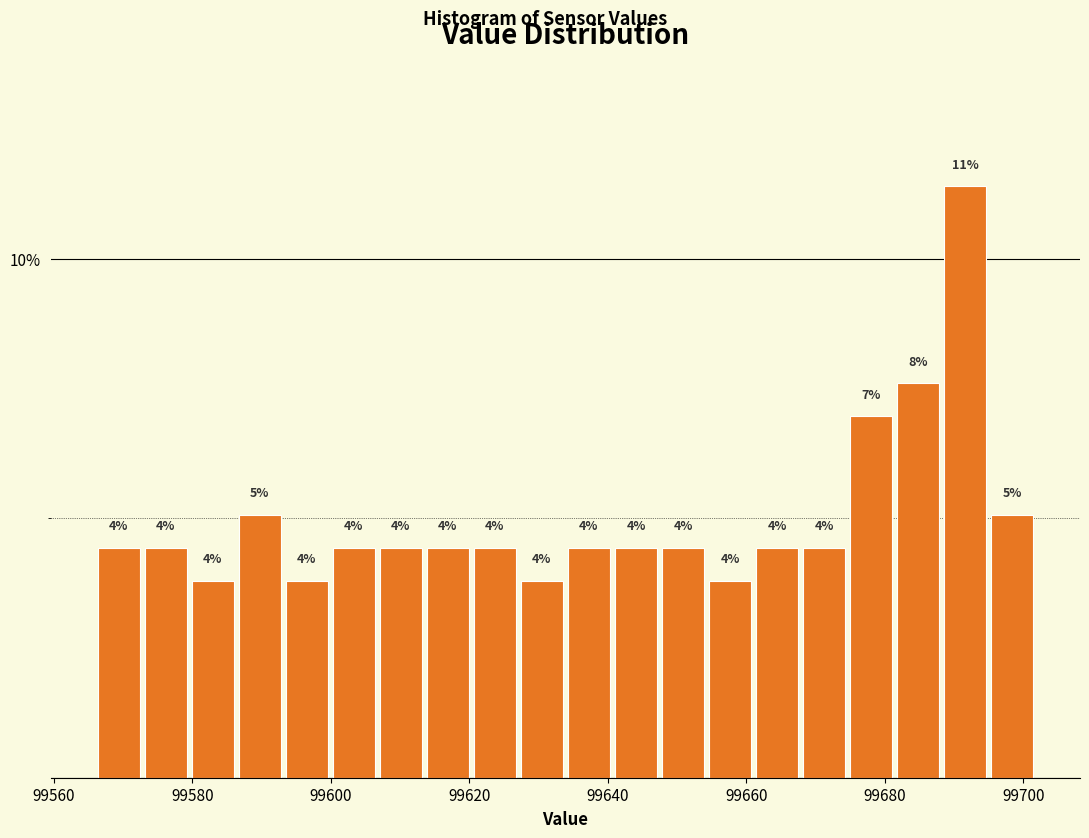

Read against the x-axis, roughly where is the centre of the tallest bar?

99692